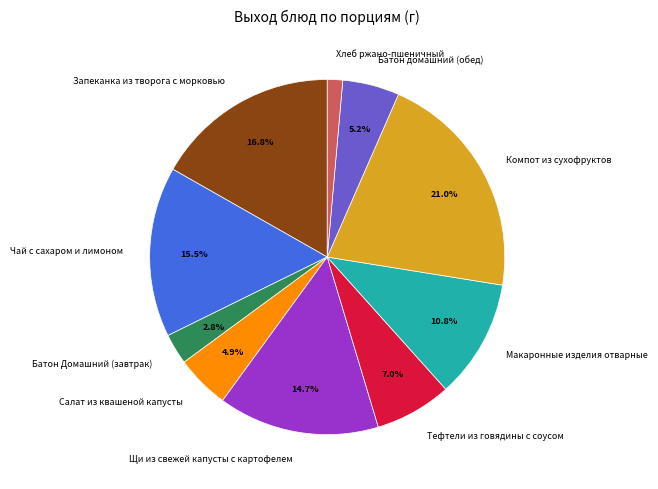

How many segments does this pie chart have?

10